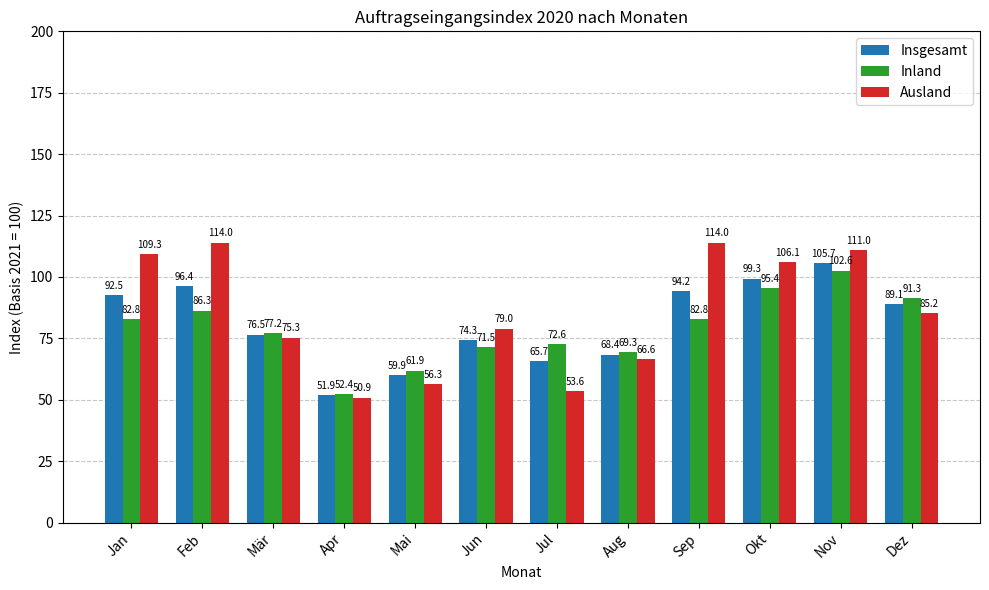

What is the total value across all series at Jun?

224.8